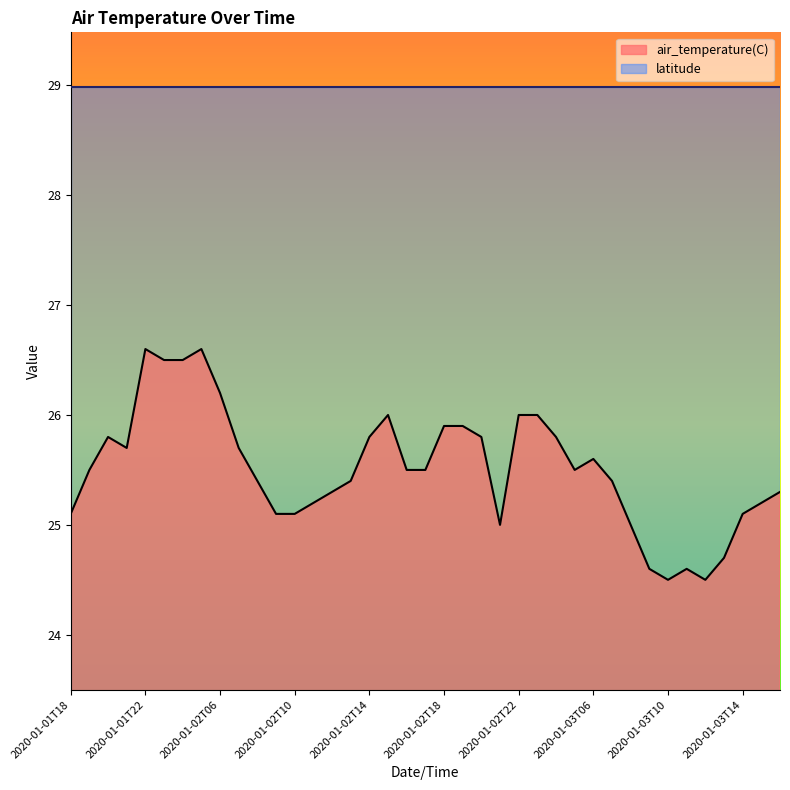

What is the difference between the second highest and minimum values?

2.1